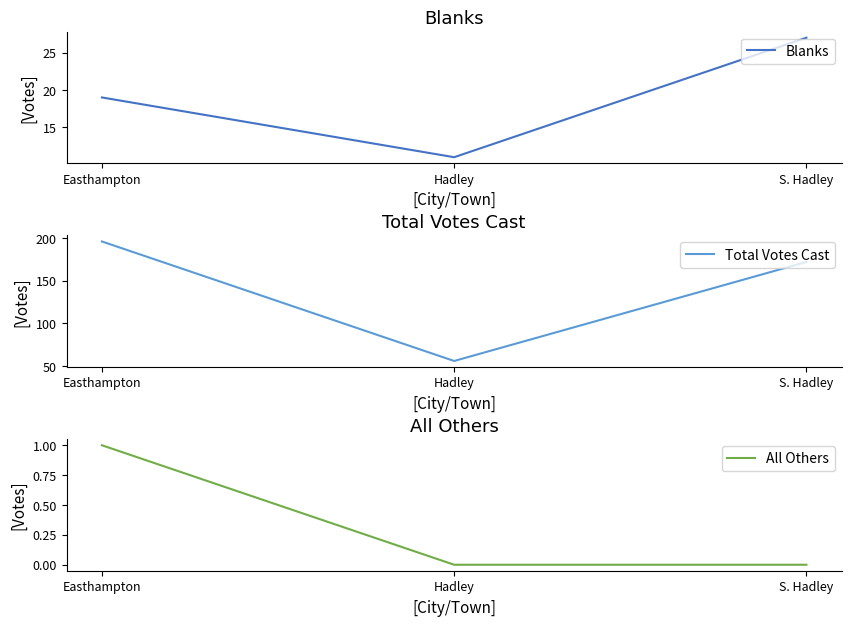

How many Blanks values are between 11 and 27?

3